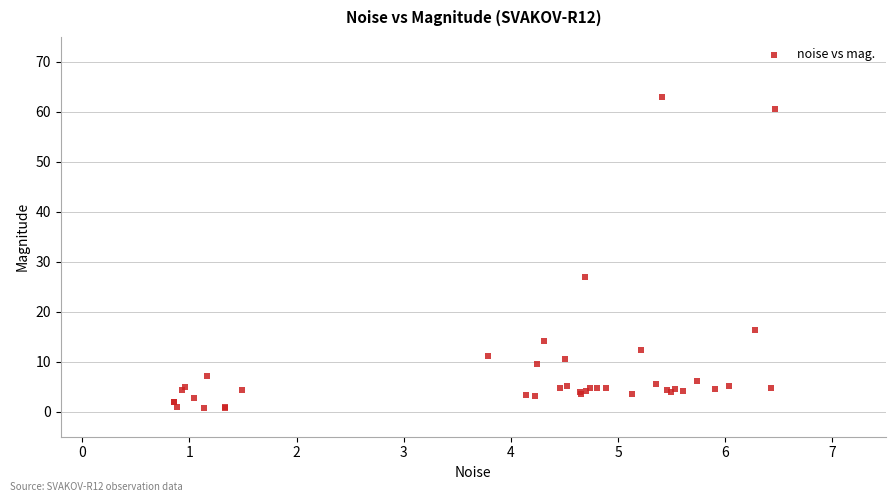

What Y value in the scatter plot is closest to 31?

26.9